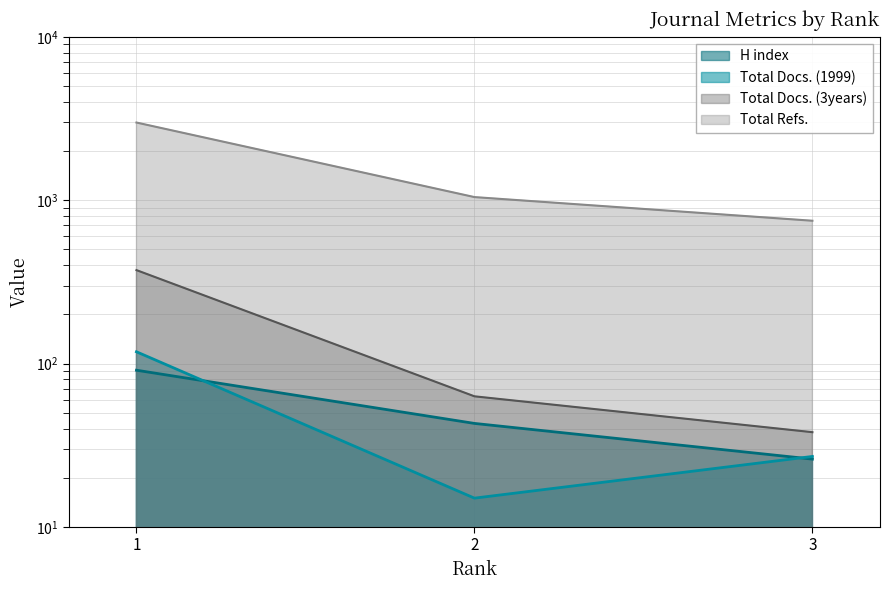

At which label is H index closest to 58?

2